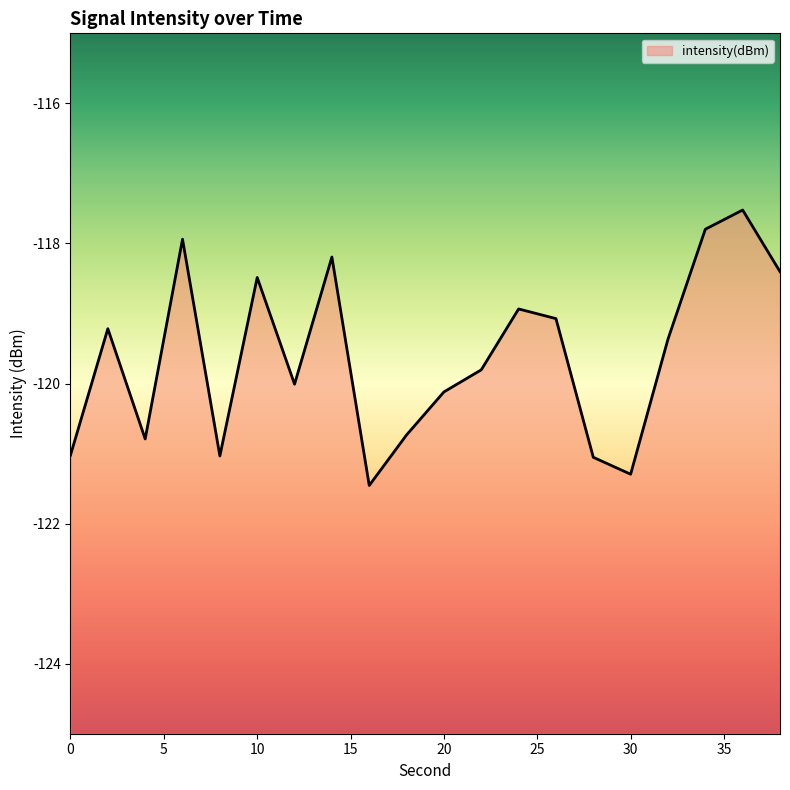

Where is the data nearest to the value -119?

24